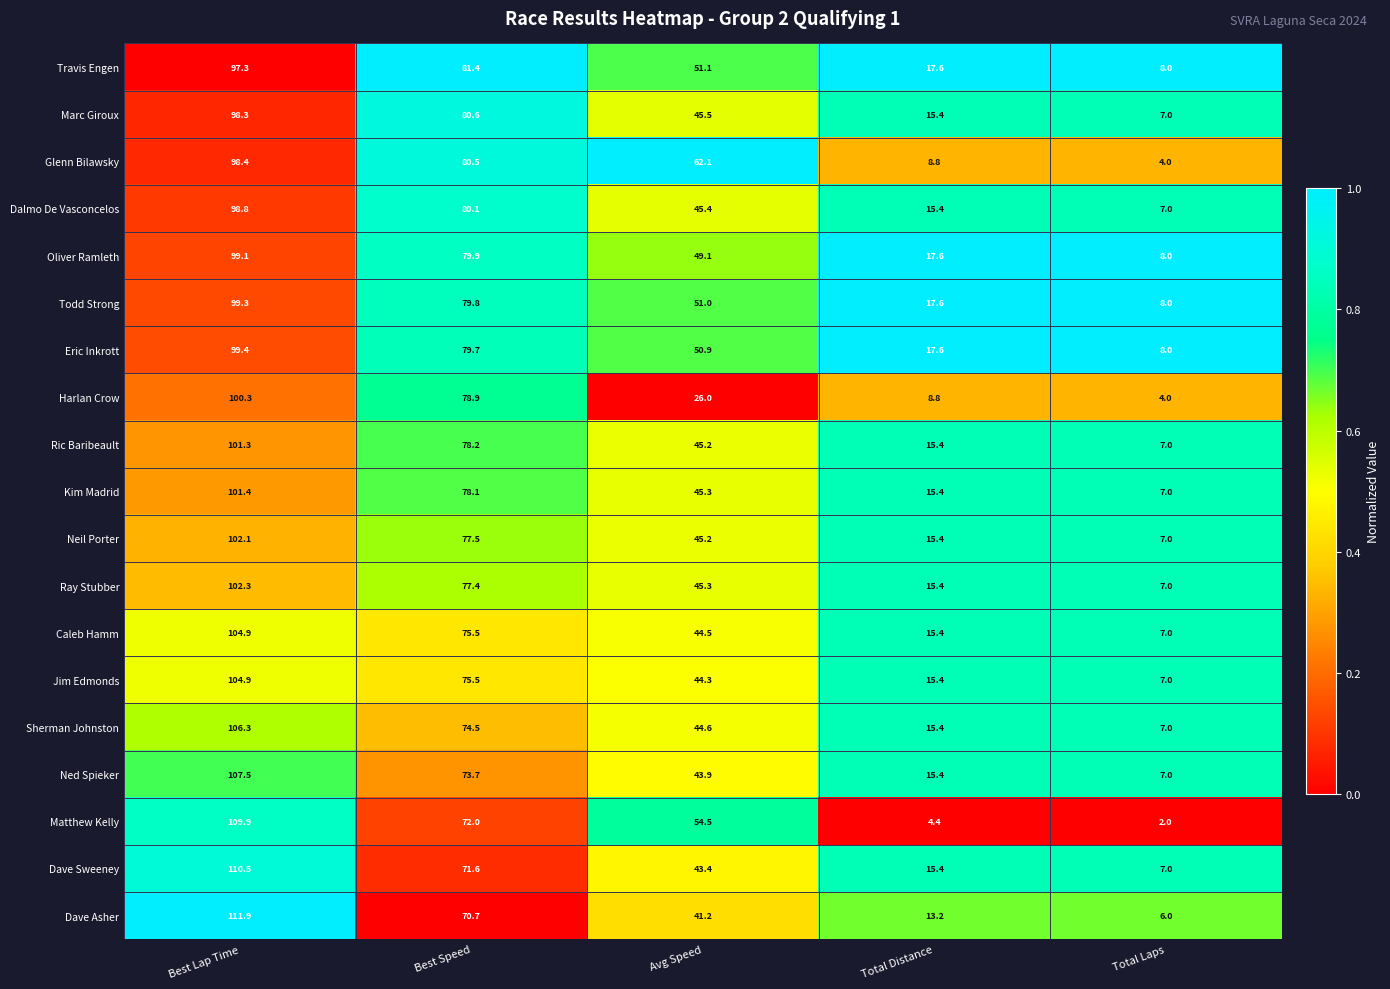

What is the minimum value for Ray Stubber?

7.0